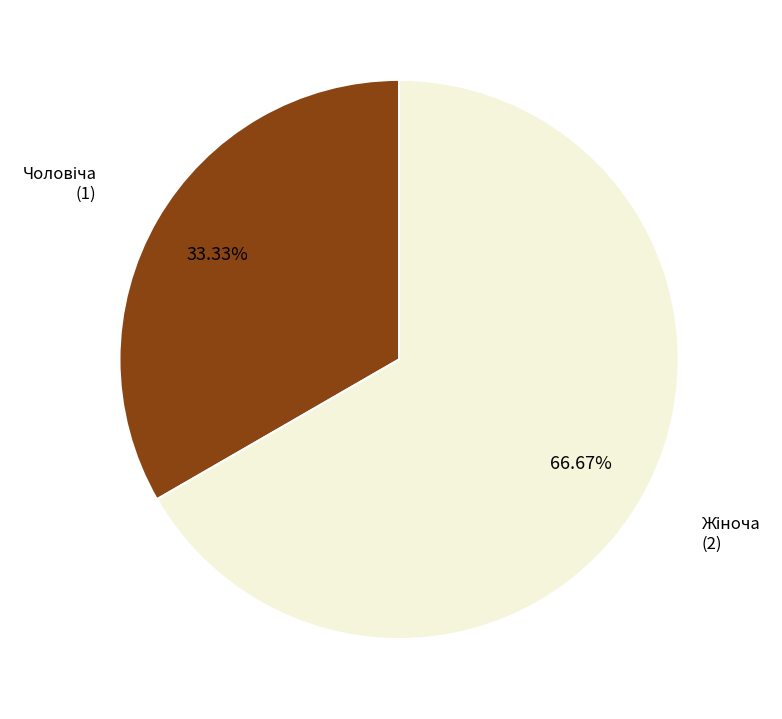

How many segments does this pie chart have?

2